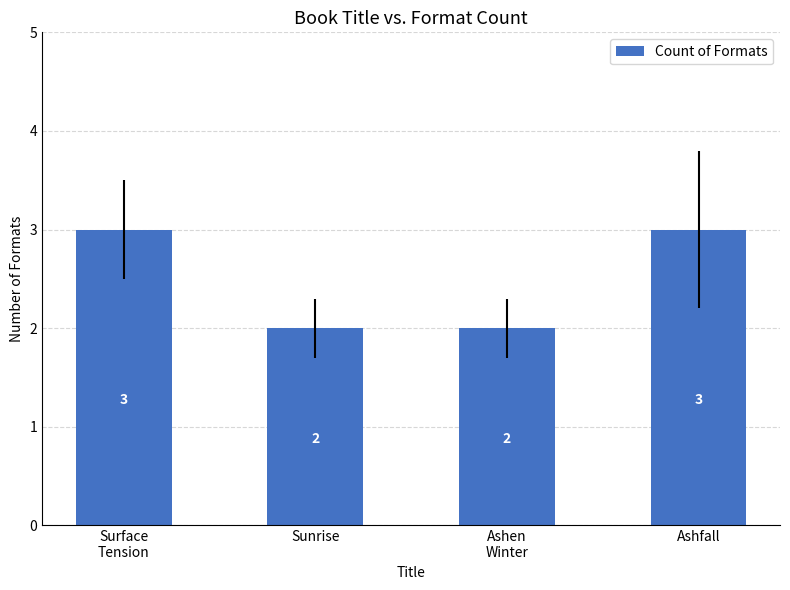

What is the minimum value shown in the chart?

2